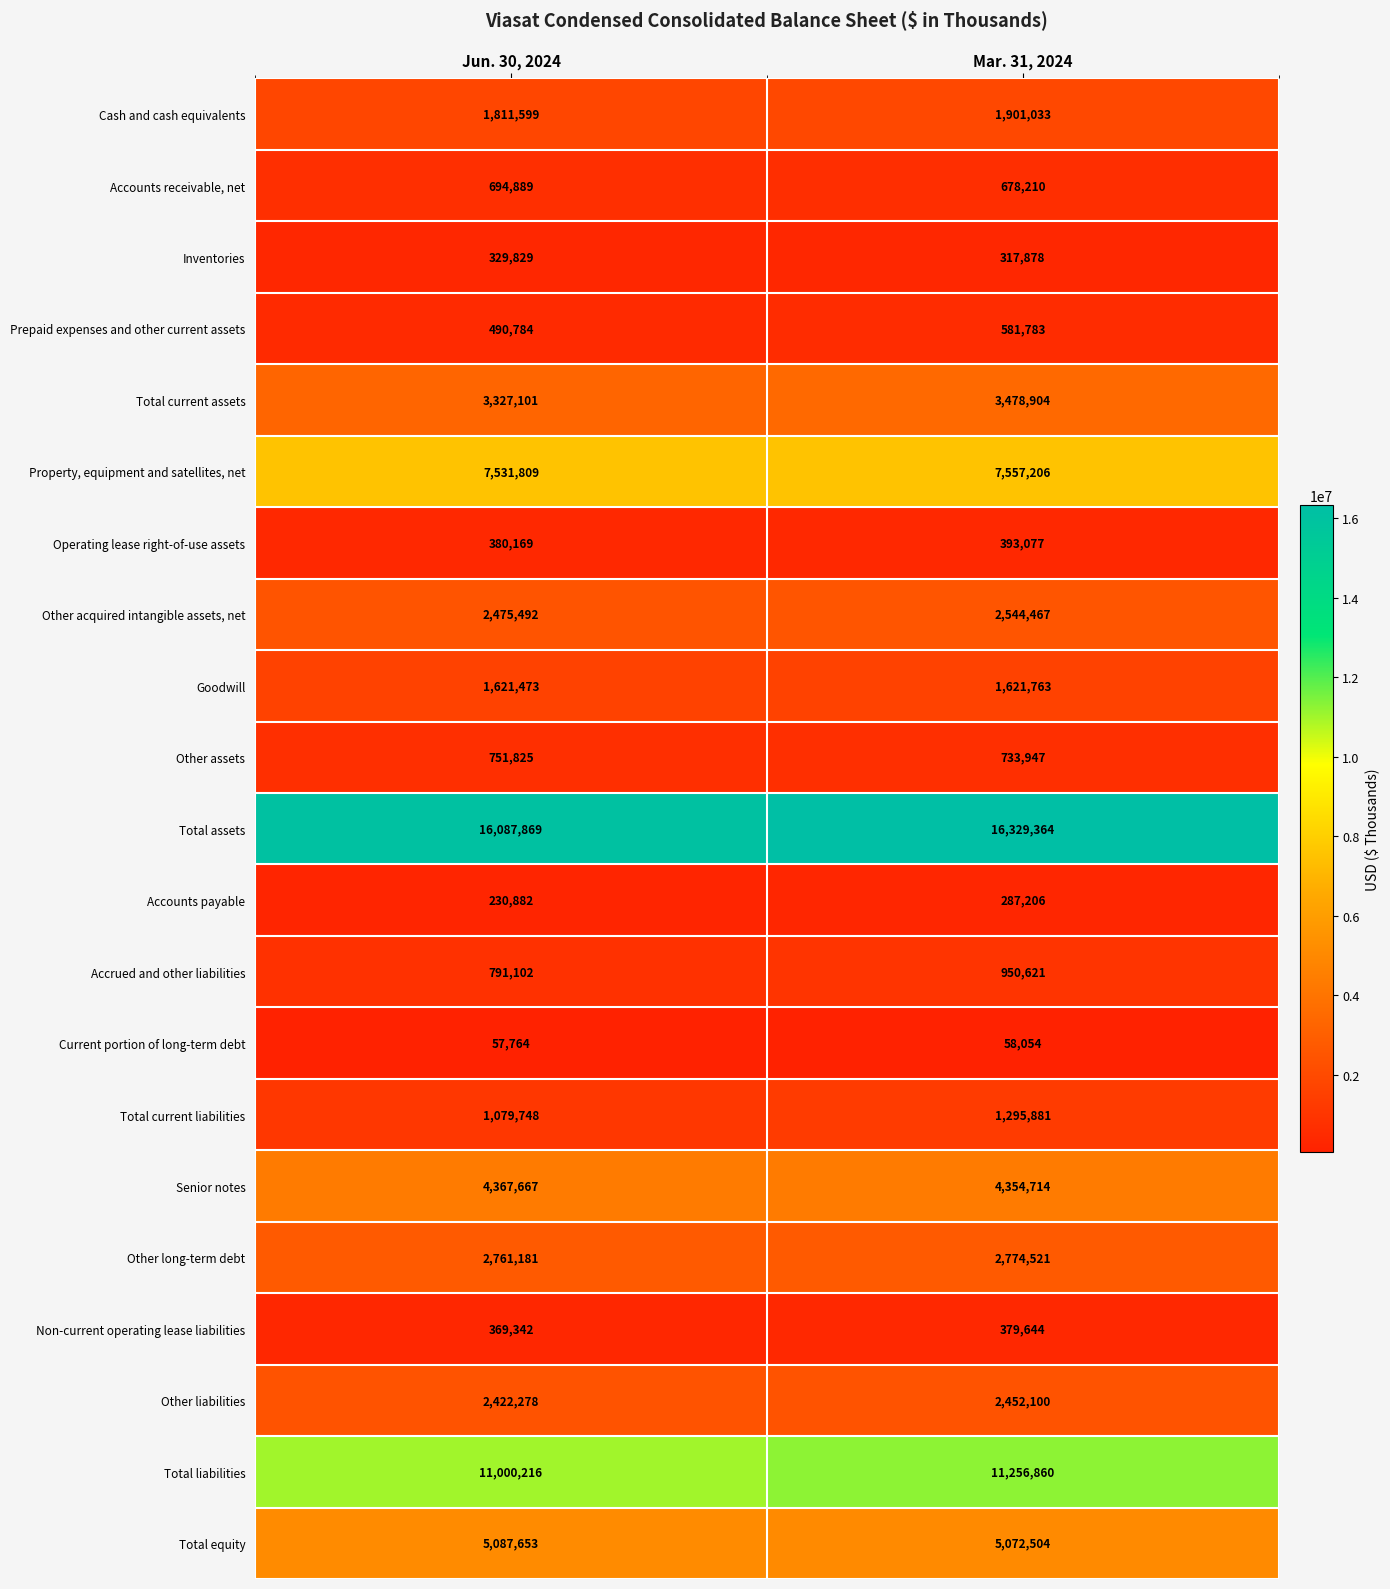

What is the difference between the Non-current operating lease liabilities values at Jun. 30, 2024 and Mar. 31, 2024?

10302